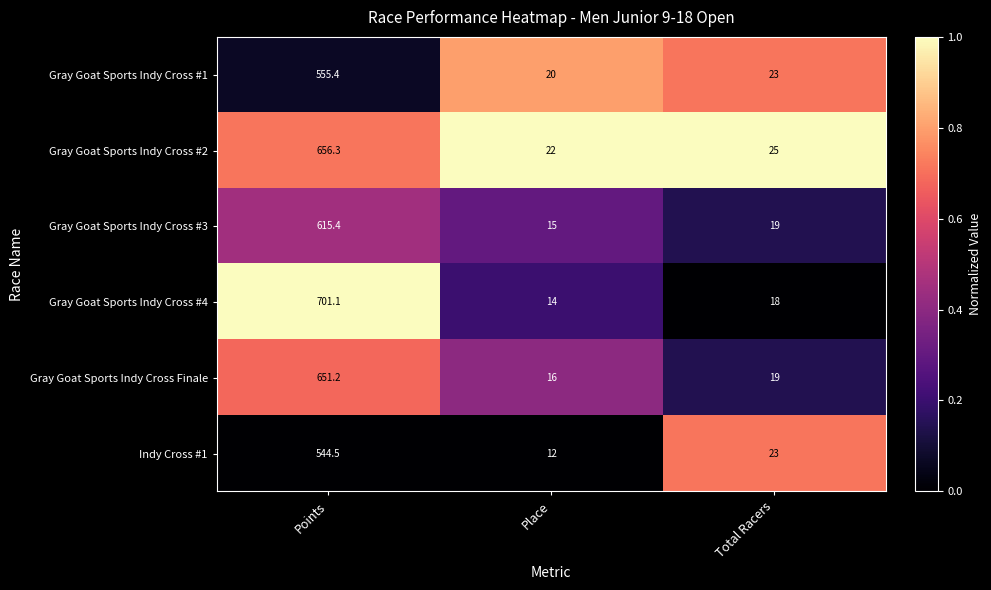

Where does the Gray Goat Sports Indy Cross #2 series first go above 25?

Points